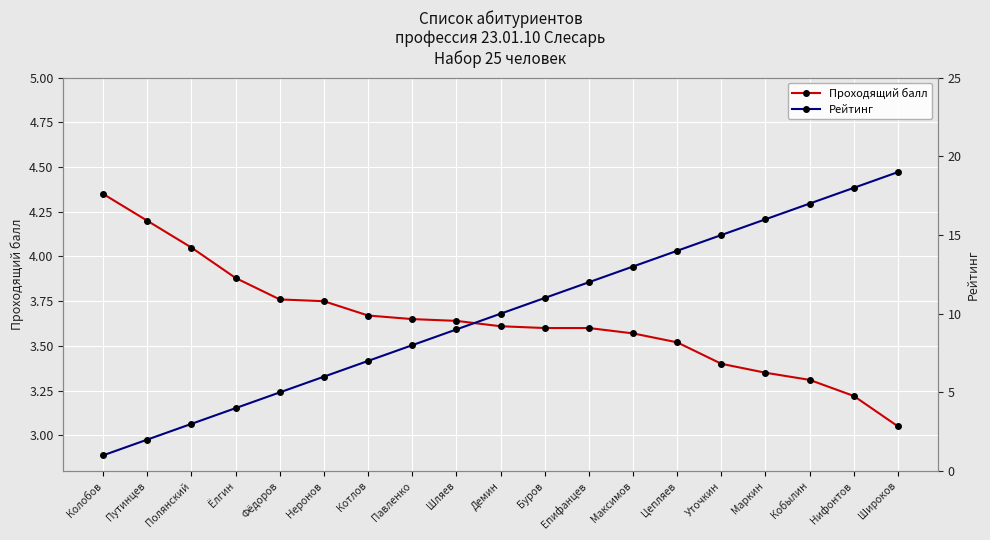

Rank the categories by Рейтинг value from lowest to highest.

Колобов, Путинцев, Полянский, Ёлгин, Фёдоров, Неронов, Котлов, Павленко, Шляев, Демин, Буров, Епифанцев, Максимов, Цепляев, Уточкин, Маркин, Кобылин, Нифонтов, Широков